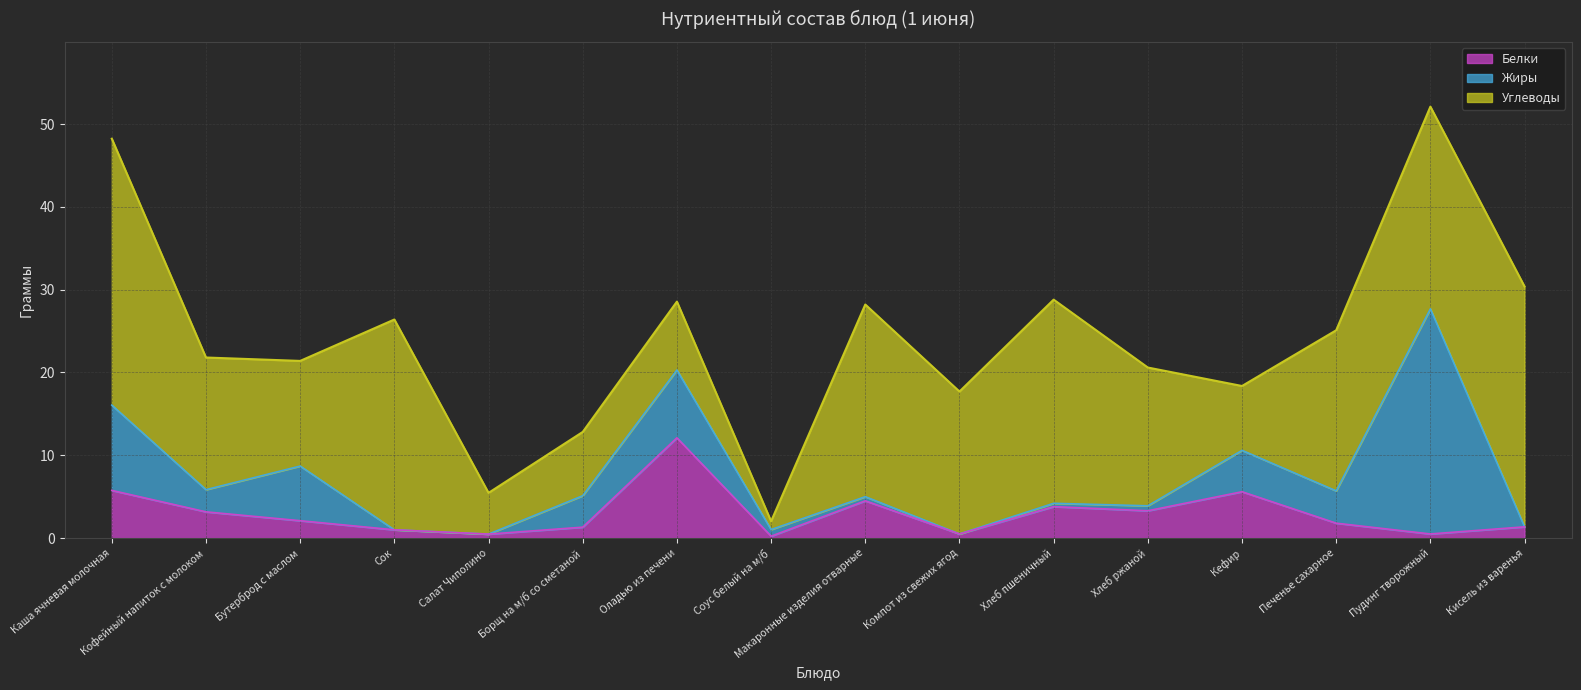

Between Сок and Печенье сахарное, which series saw the biggest shift?

Углеводы